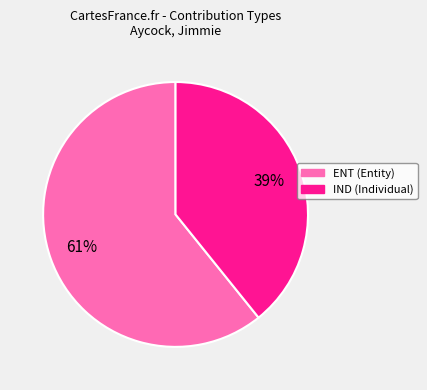

Is it true that ENT is 61% of the pie?

True